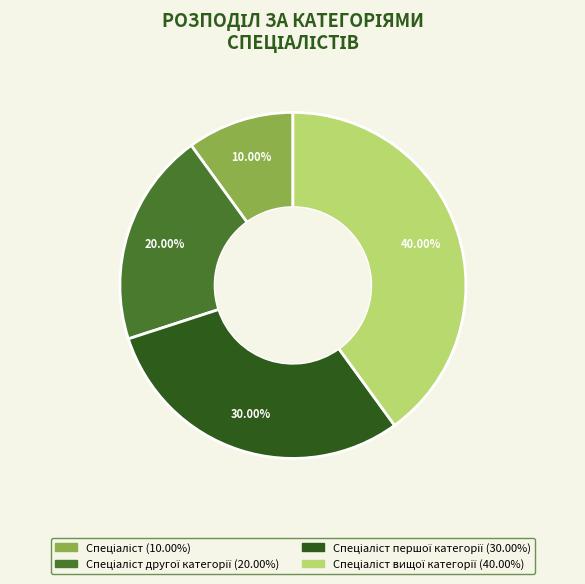

Count the number of slices in the pie.

4